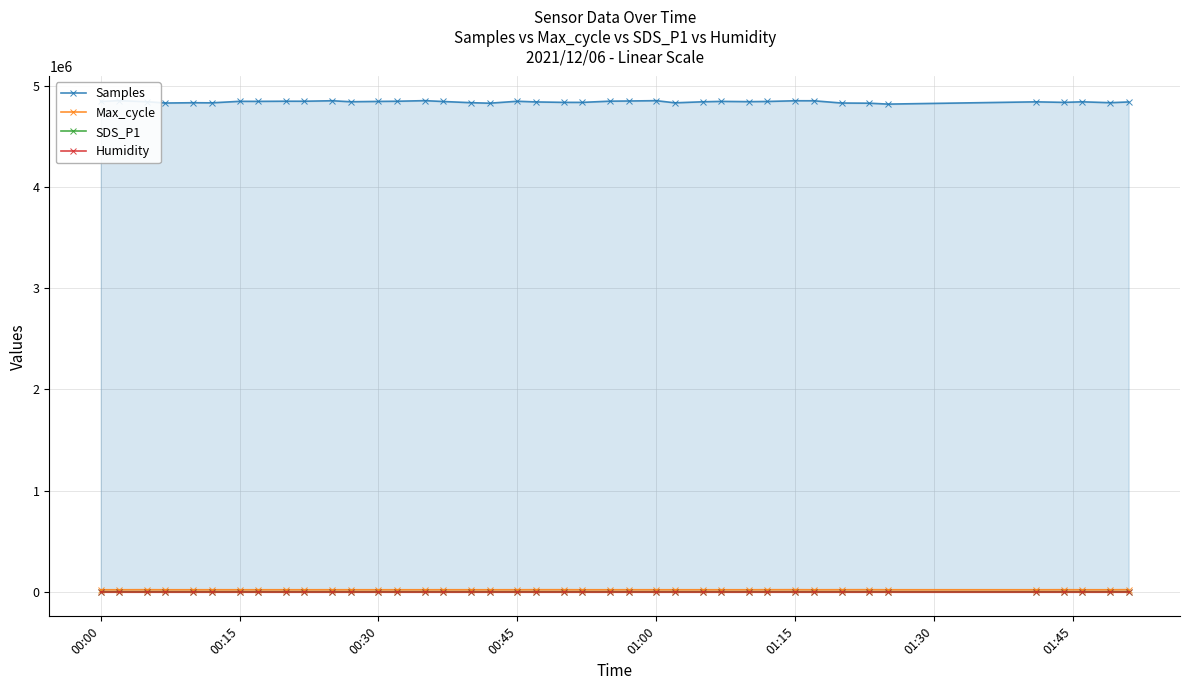

What are all the series names shown in the legend?

Samples, Max_cycle, SDS_P1, Humidity